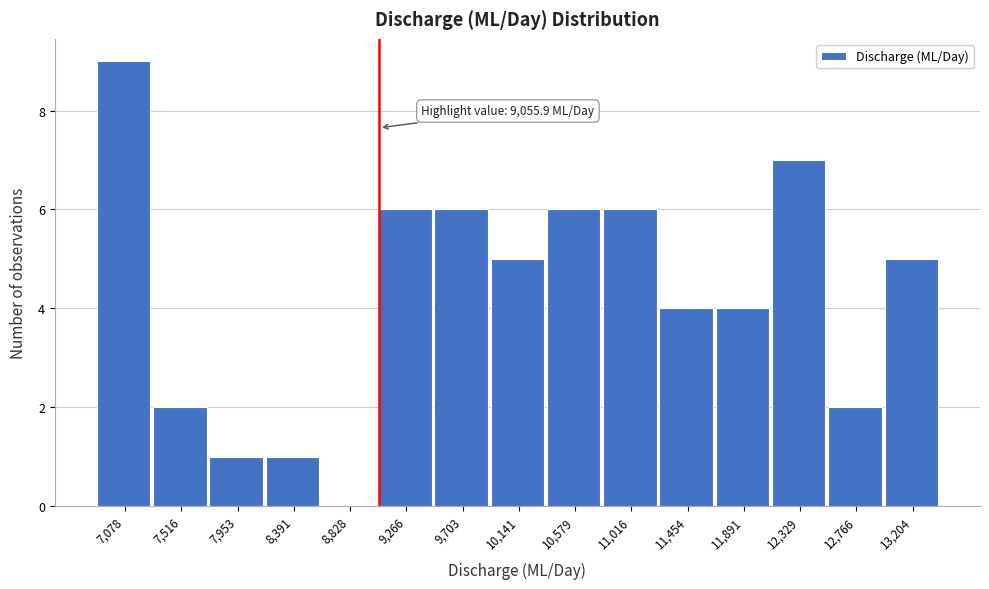

Over which range of the x-axis is the bar tallest?

6850 to 7300